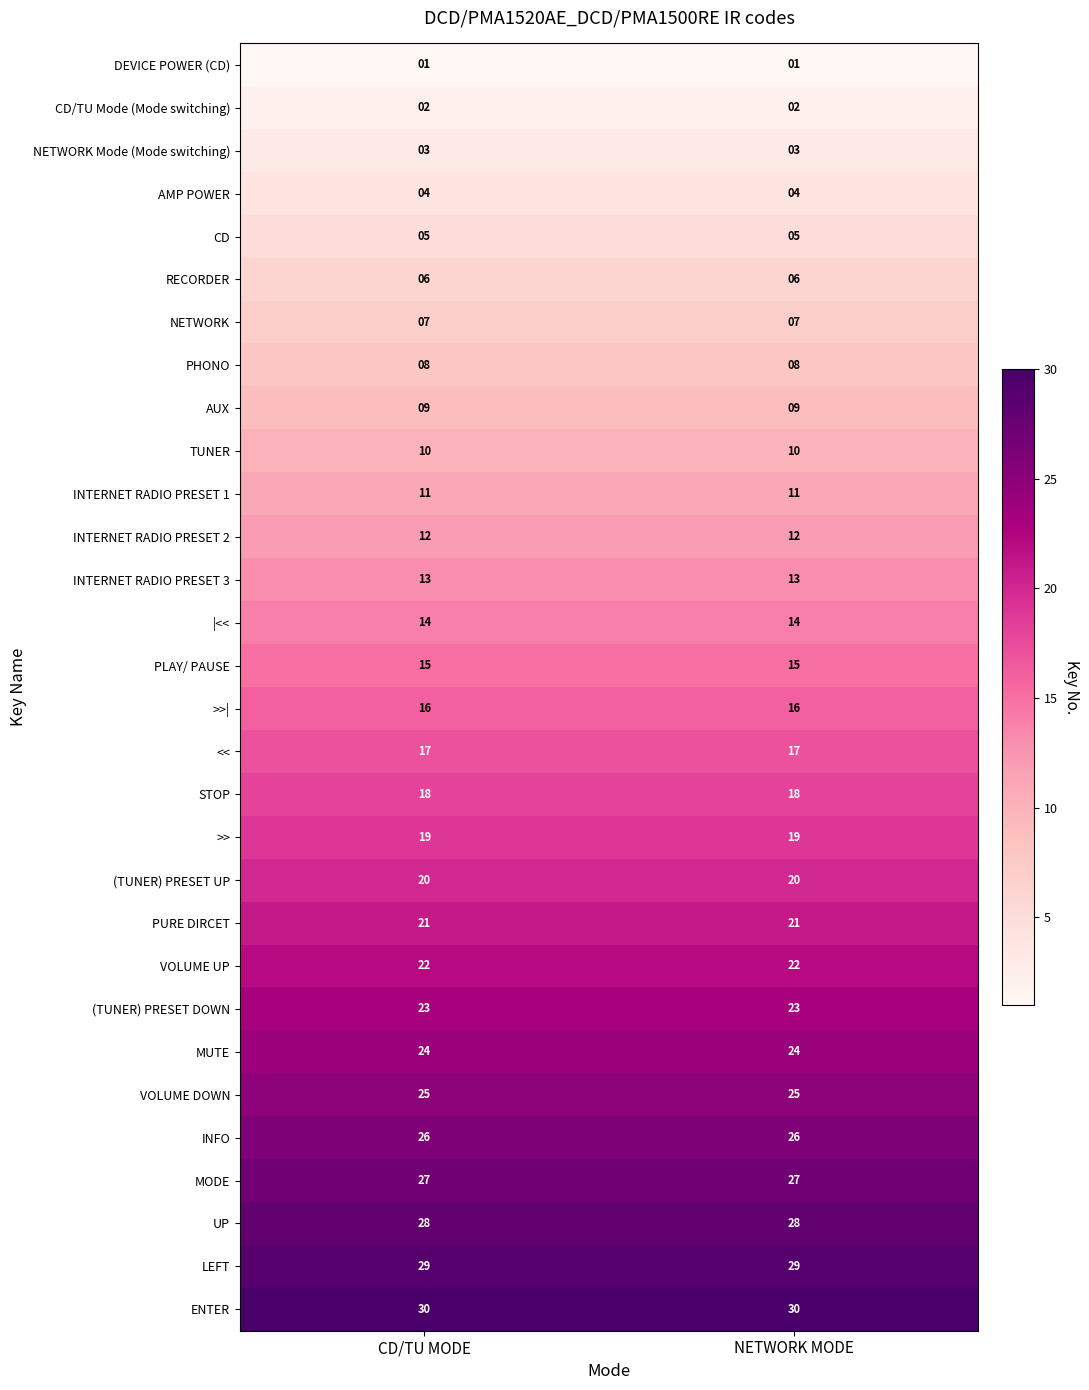

What is the approximate value of >>| at NETWORK MODE?

16